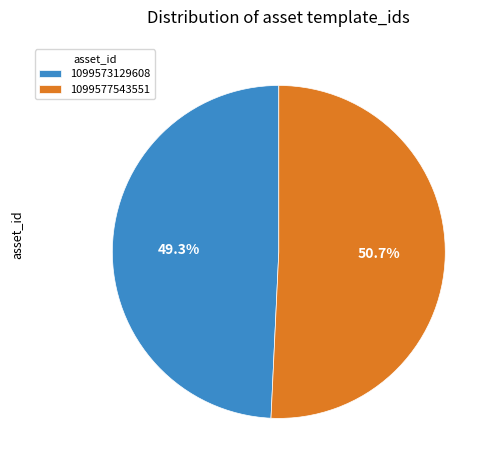

Does 1099573129608 account for over 50% of the chart?

No